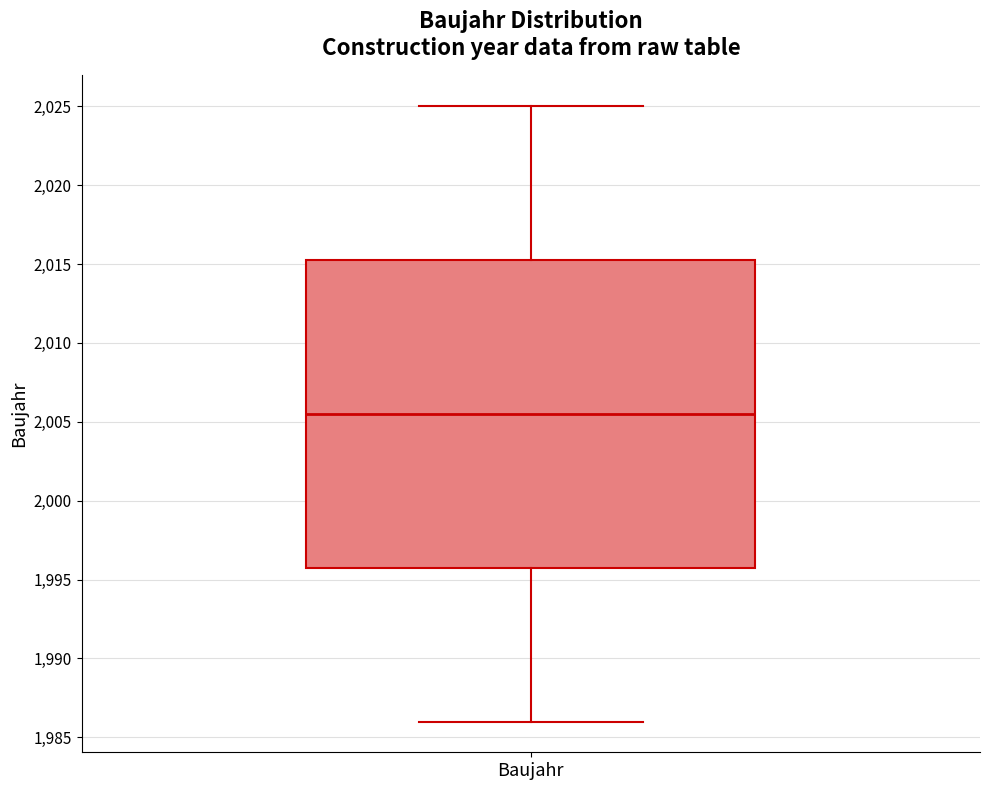

Transcribe this box plot: give where the median line is, the range the box spans, and where the two whiskers end, as read against the y-axis. The values are not printed on the chart, so give them approximately, as read against the axis.

median 2005.5, box 1996.0 to 2015.5, whiskers 1986.0 to 2025.0